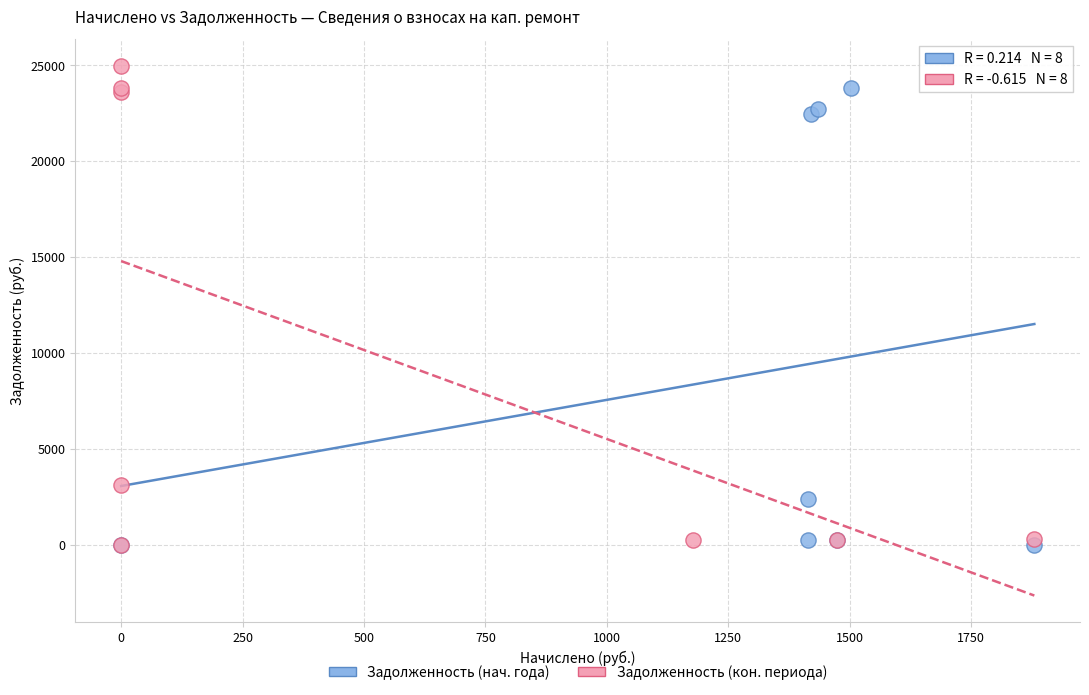

What are all the series names shown in the legend?

Задолженность (нач. года), Задолженность (кон. периода)